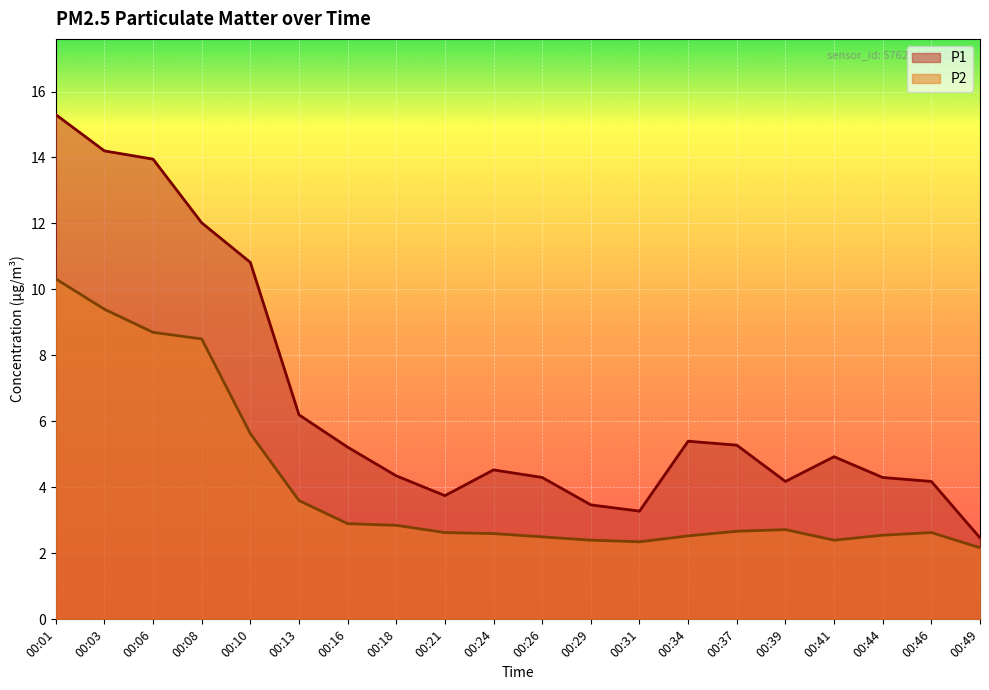

Which series changed the most between 00:39 and 00:46?

P2